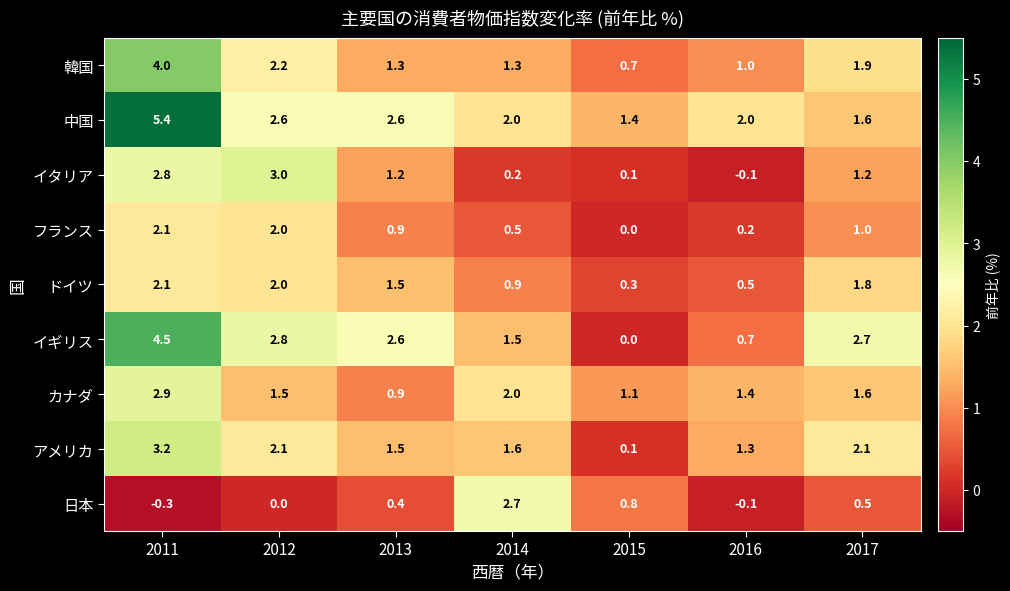

Which series has the largest total across all categories?

中国